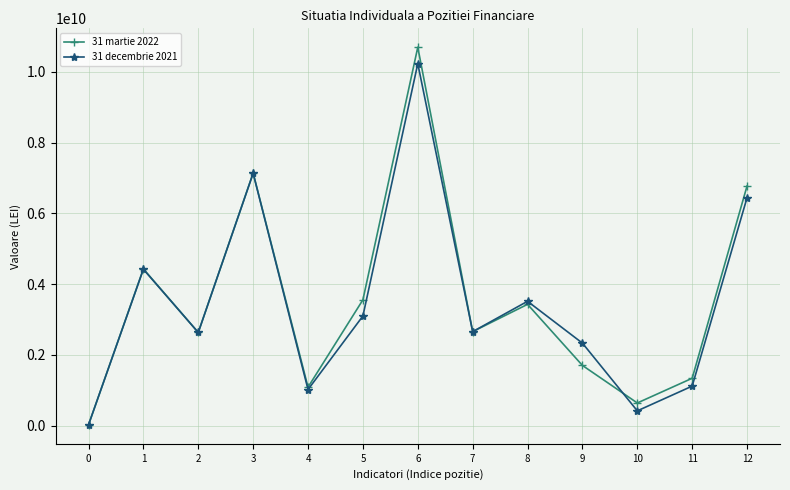

Count the number of categories in the chart.

13